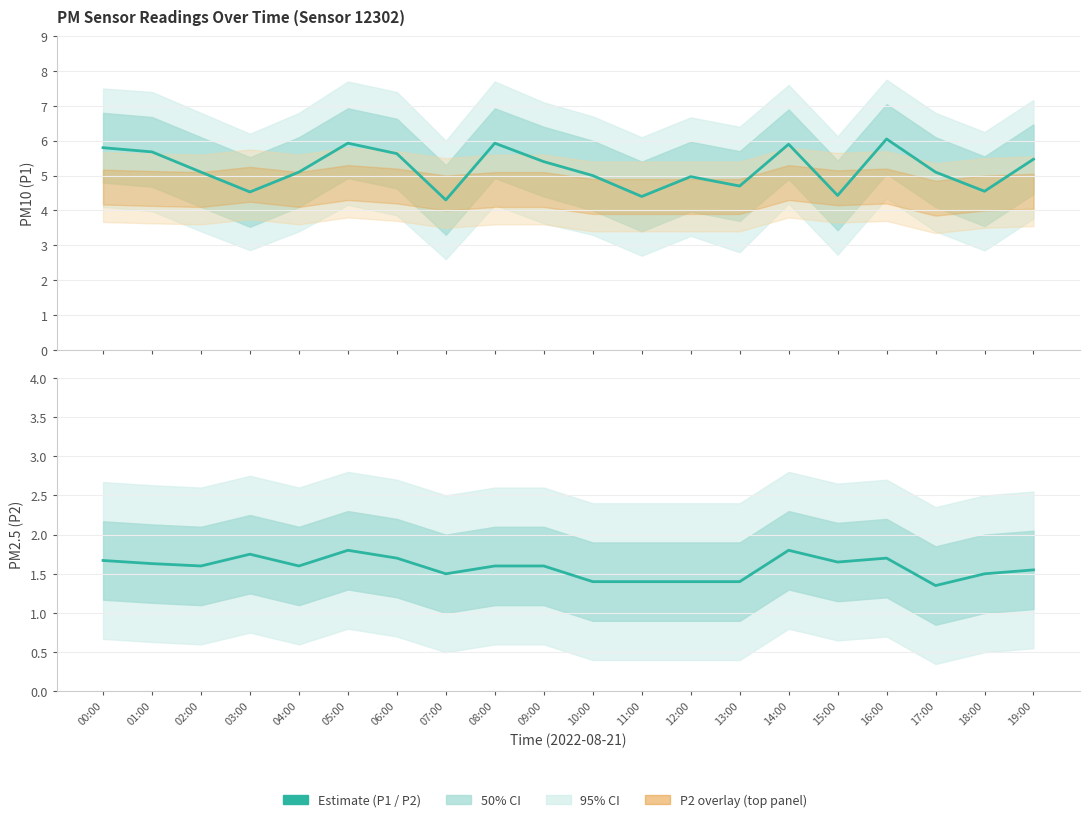

Is the value of P1 (PM10) at 01:00 greater than the value of P2 (PM2.5) at 16:00?

Yes